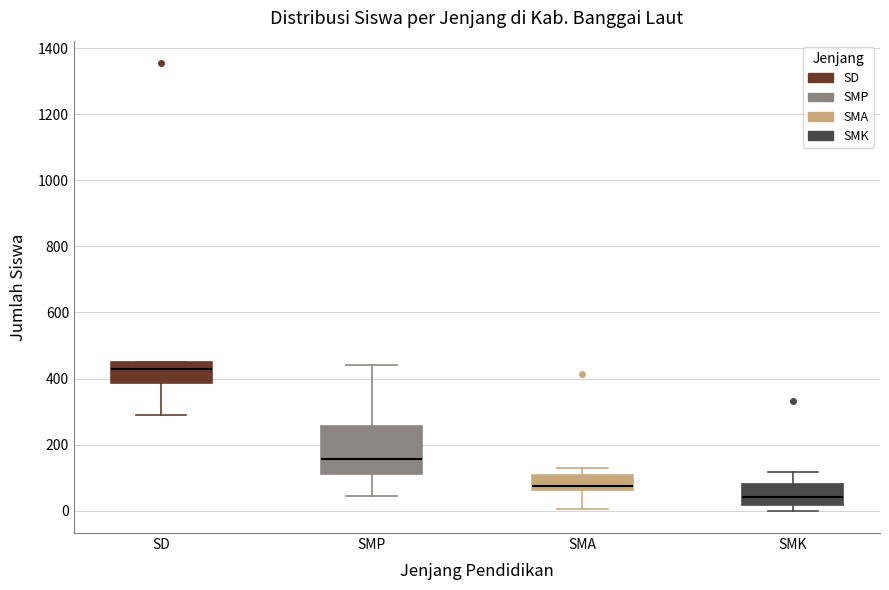

Where is the lower edge of the box for SMK on the y-axis? The values are not printed on the chart, so give them approximately, as read against the axis.

20